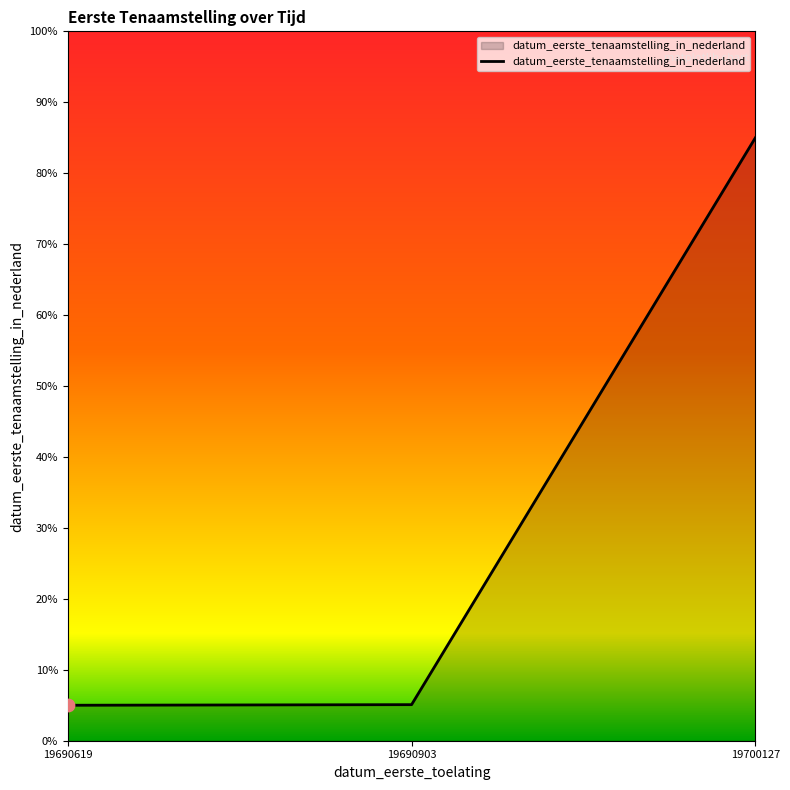

Which has a higher value, 19700127 or 19690619?

19700127